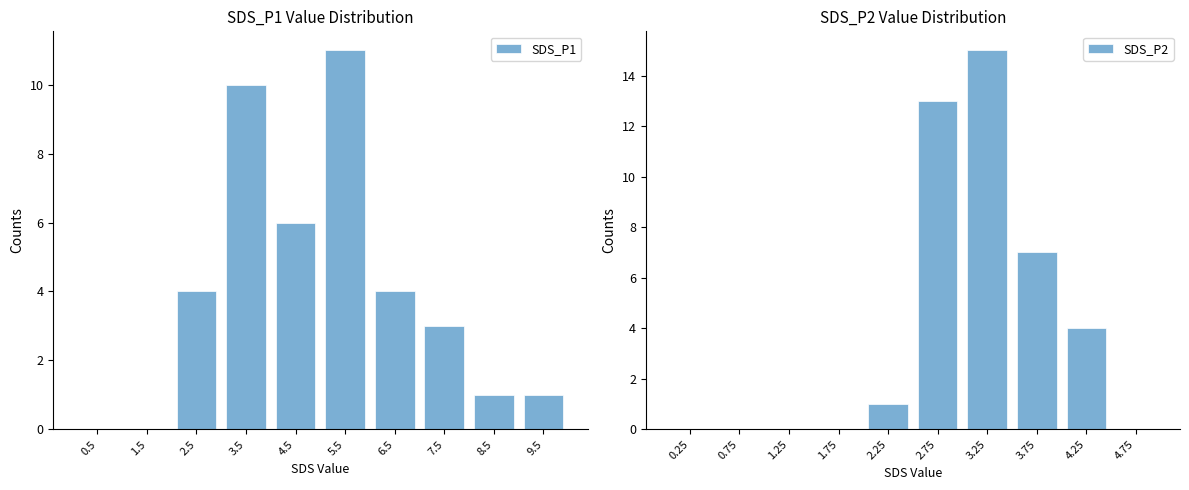

What is the approximate value of SDS_P1 at 4.5?

6